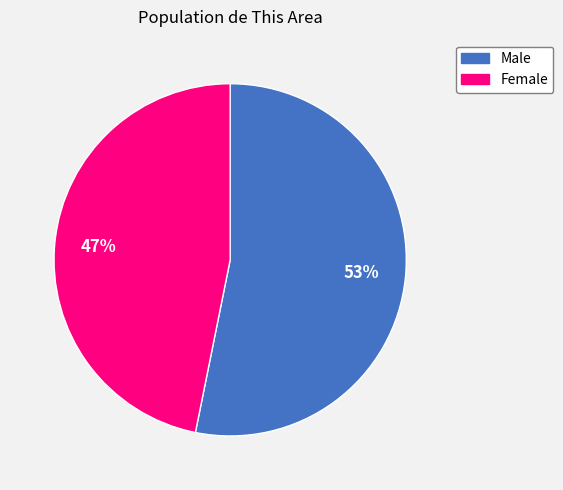

Rank the categories by value from highest to lowest.

Male, Female